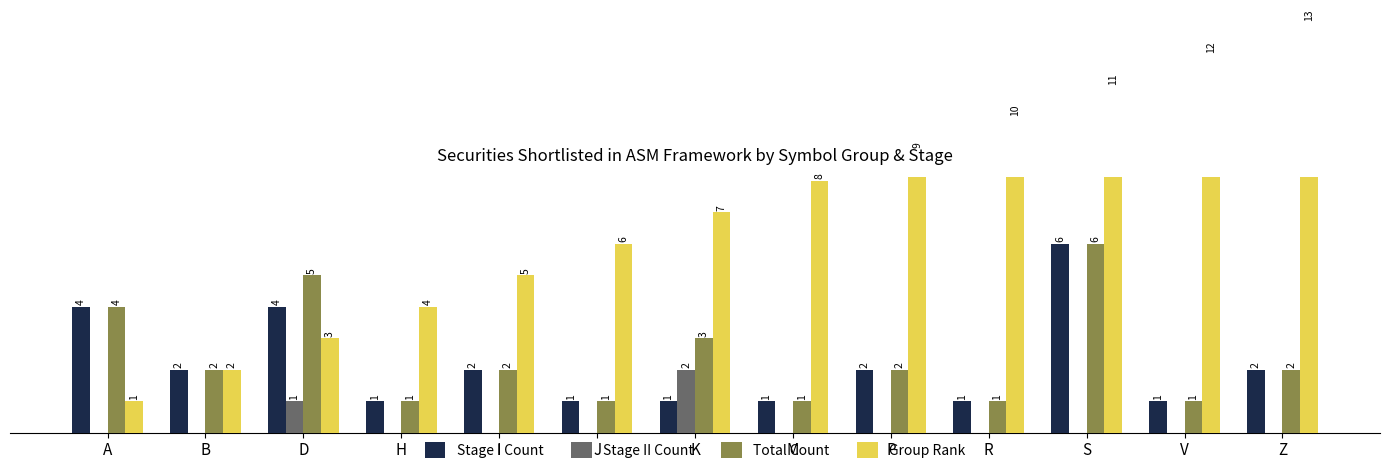

At which category is the sum across all series the highest?

S